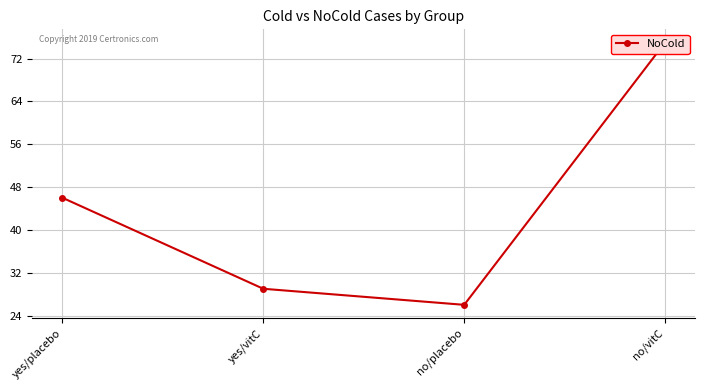

Is it true that the value at yes/placebo is 30?

False